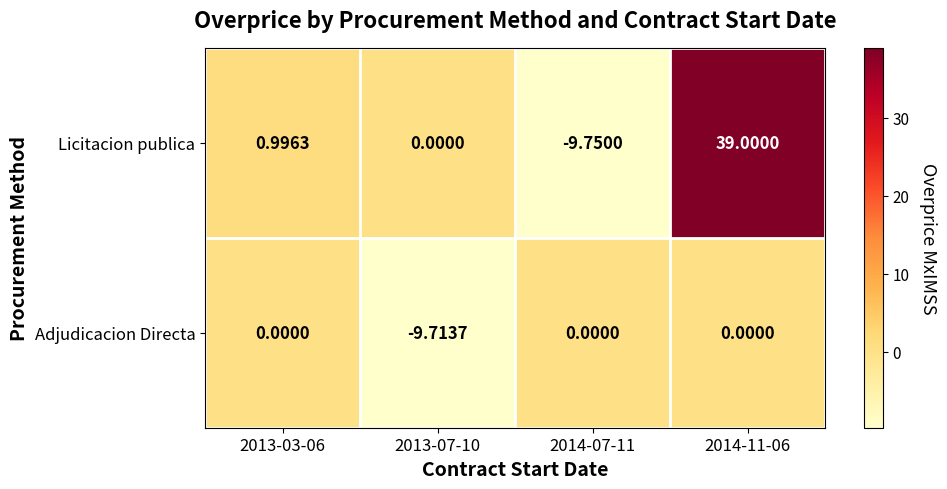

Rank the series by their maximum value, from lowest to highest.

Adjudicacion Directa, Licitacion publica